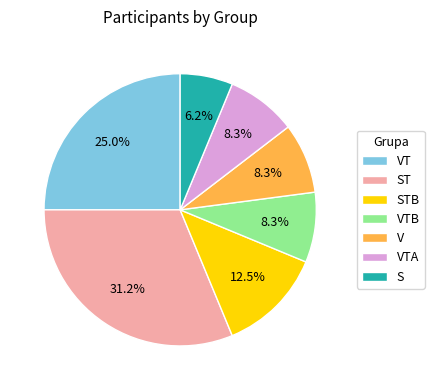

Count the number of slices in the pie.

7